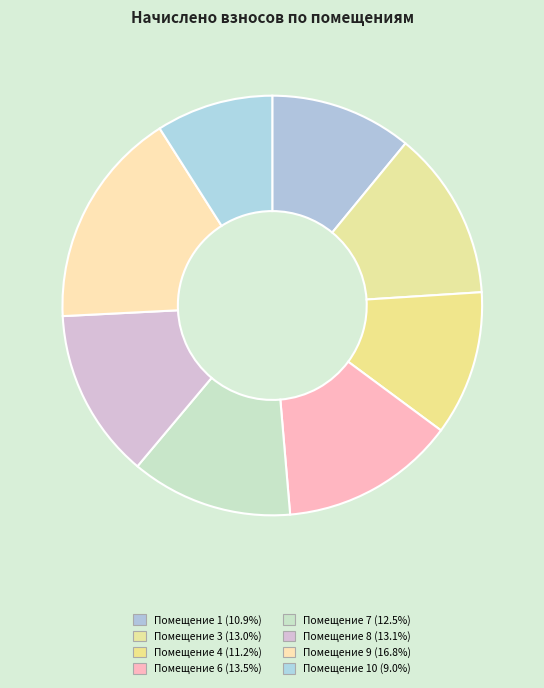

How many segments does this pie chart have?

8